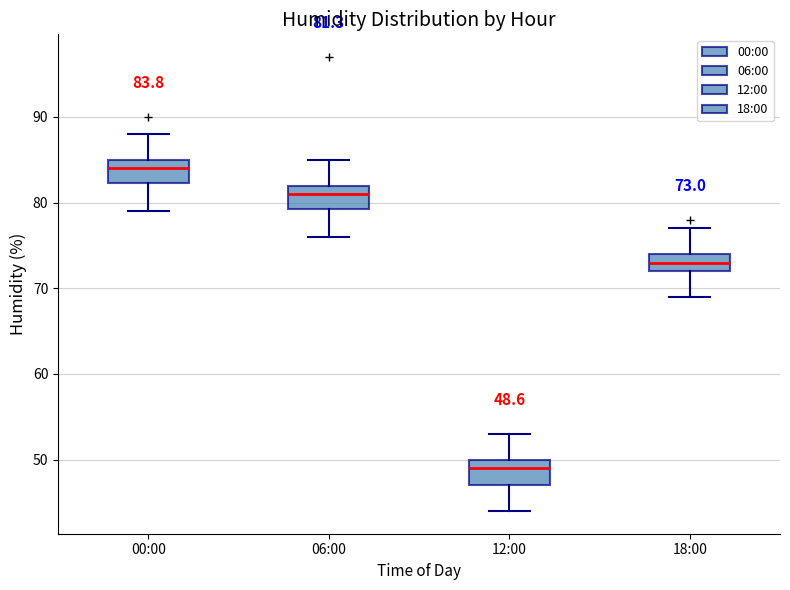

Which box's median line is the lowest?

12:00